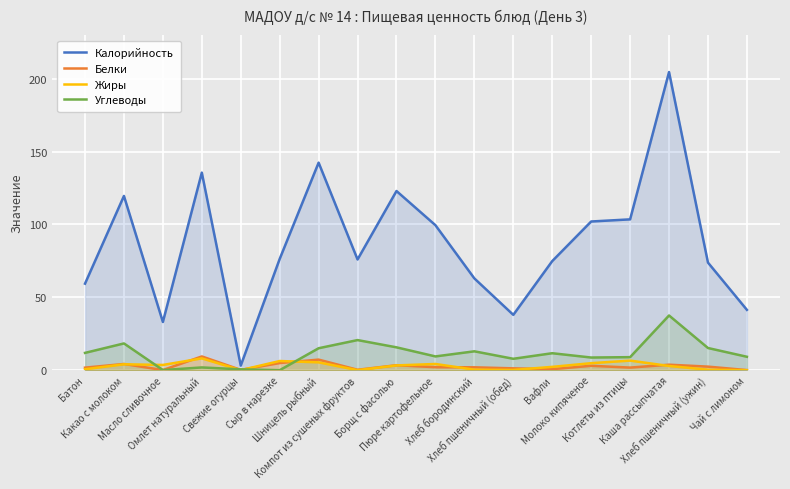

What are all the series names shown in the legend?

Калорийность, Белки, Жиры, Углеводы